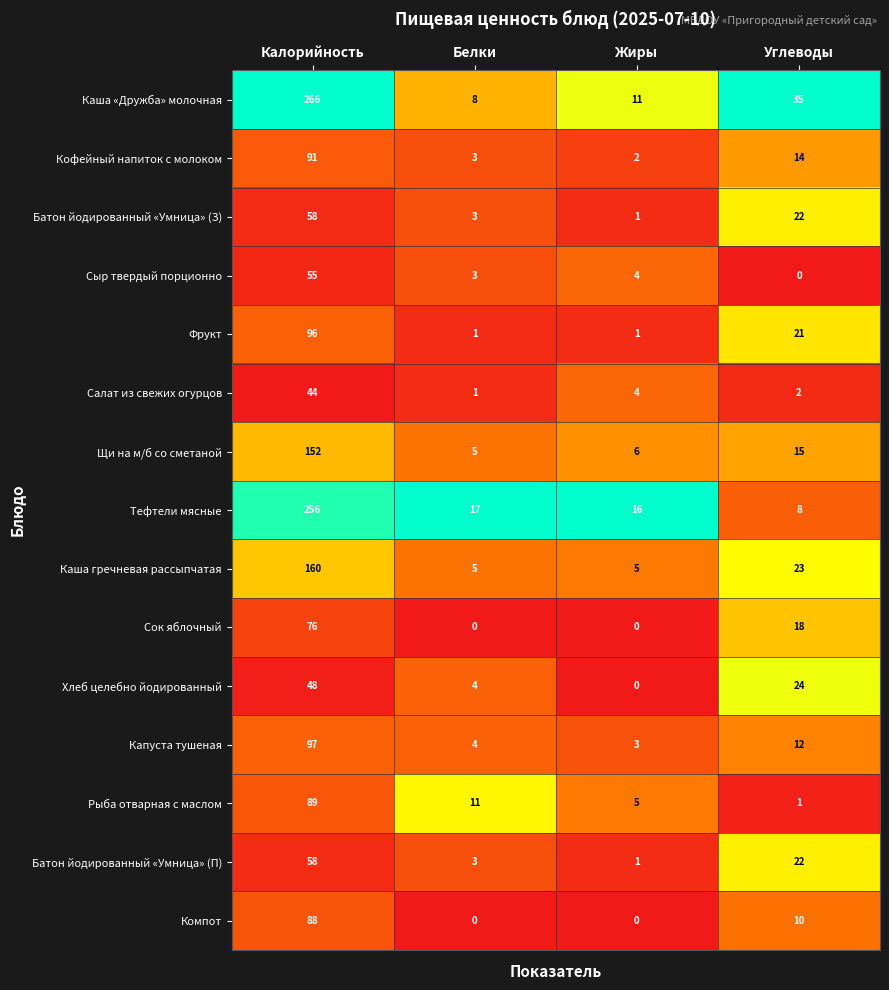

Where is Кофейный напиток с молоком nearest to the value 46?

Углеводы